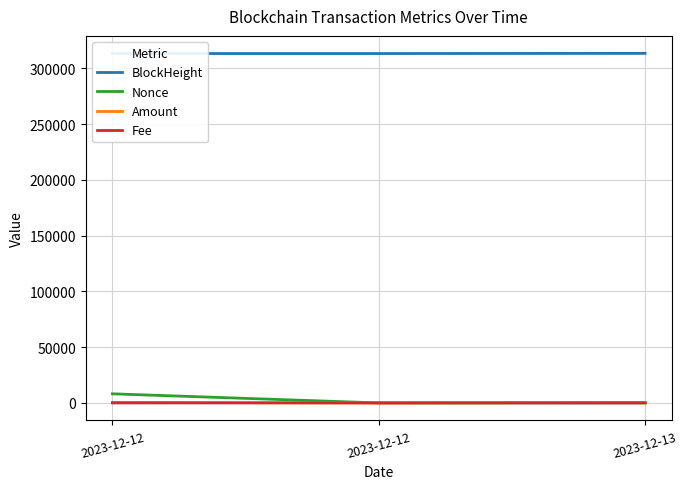

Reading right to left, extract all data points from this chart.

BlockHeight: 313379.0	313222.0	313220.0
Nonce: 1.0	0.0	8168.0
Amount: 499.0	0.0	500.0
Fee: 0.0	0.0	0.2